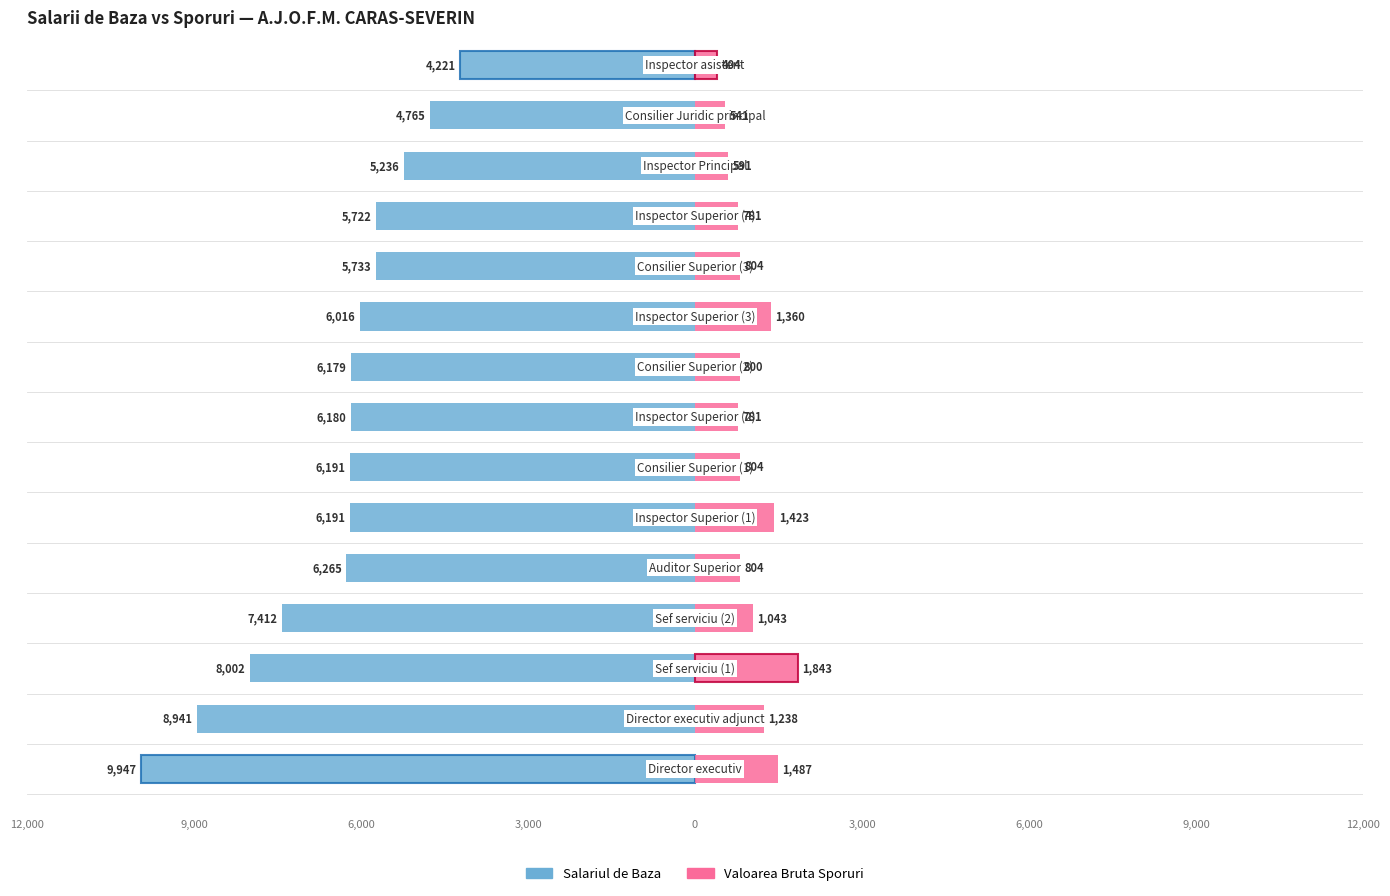

What is the total value across all series at 9?

-4656